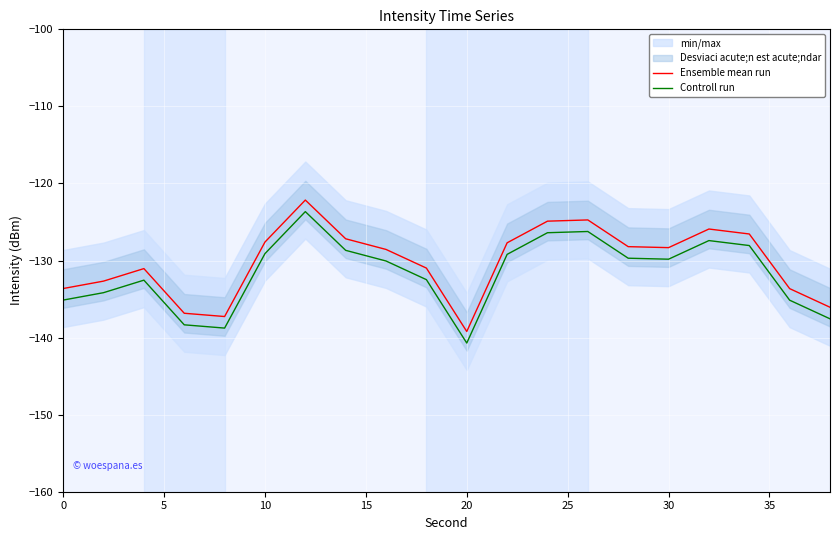

How many lines are shown in the chart?

2